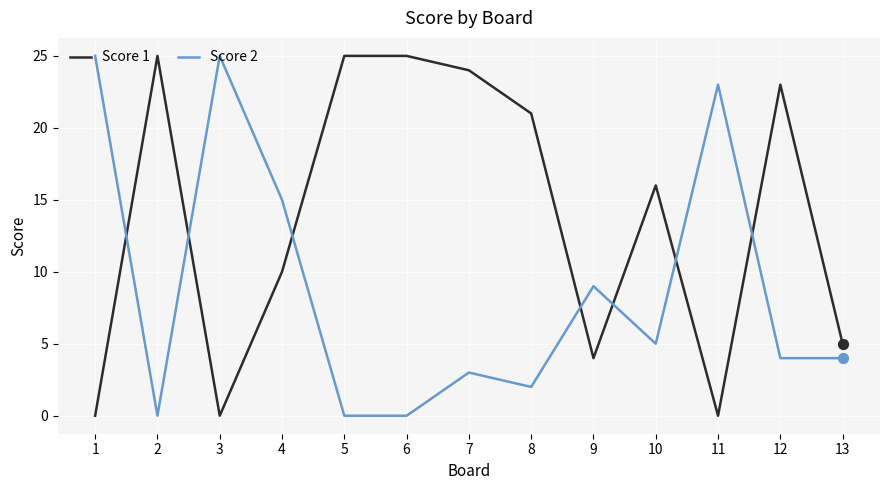

Which series has the largest total across all categories?

Score 1